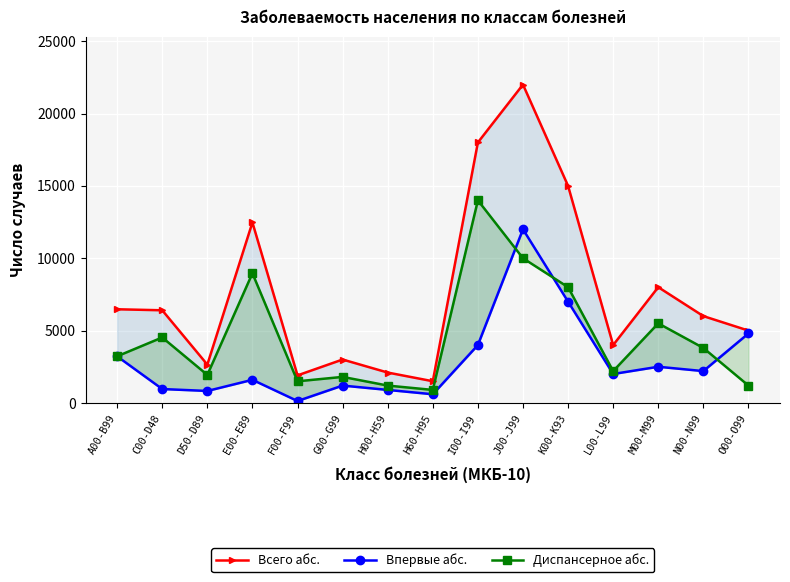

Reading left to right, extract all data points from this chart.

Всего абс.: 6473	6403	2649	12474	1905	3000	2100	1500	18000	22000	15000	4000	8000	6000	5000
Впервые абс.: 3220	961	828	1598	133	1200	900	600	4000	12000	7000	2000	2500	2200	4800
Диспансерное абс.: 3224	4526	1936	8961	1495	1800	1200	900	14000	10000	8000	2200	5500	3800	1200